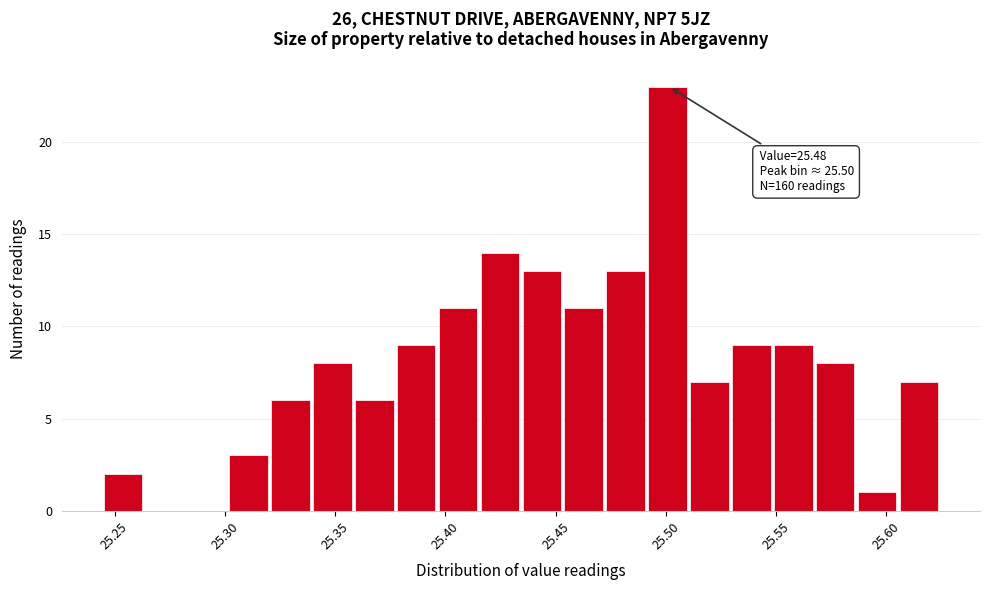

Around what value on the x-axis is the tallest bar? Give the approximate position of its centre, as read against the axis.

25.500